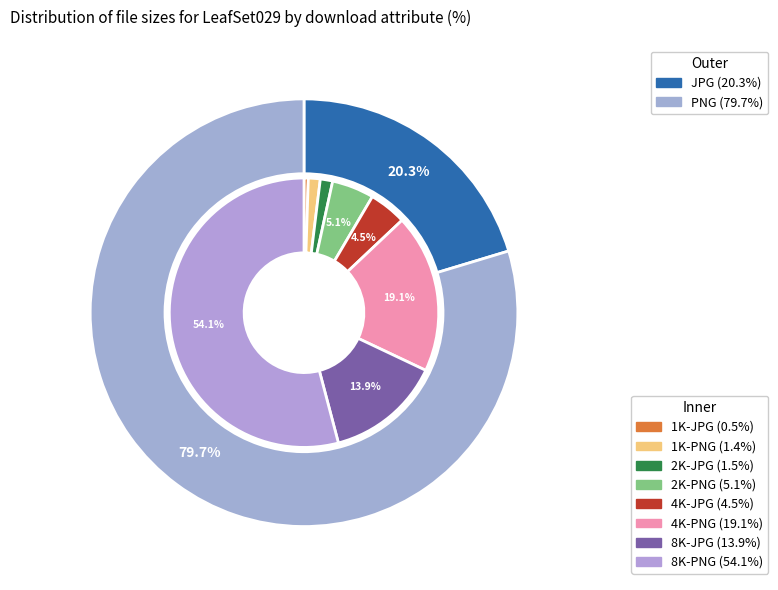

To the nearest percent, what is the average slice percentage?

12%